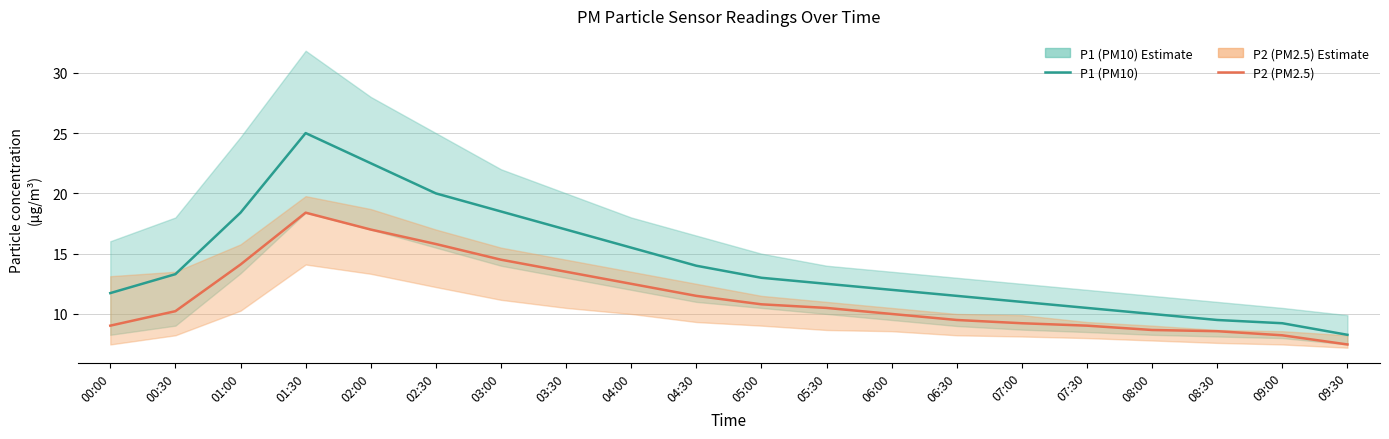

What is the spread (max minus min) of values at 02:30?

4.2